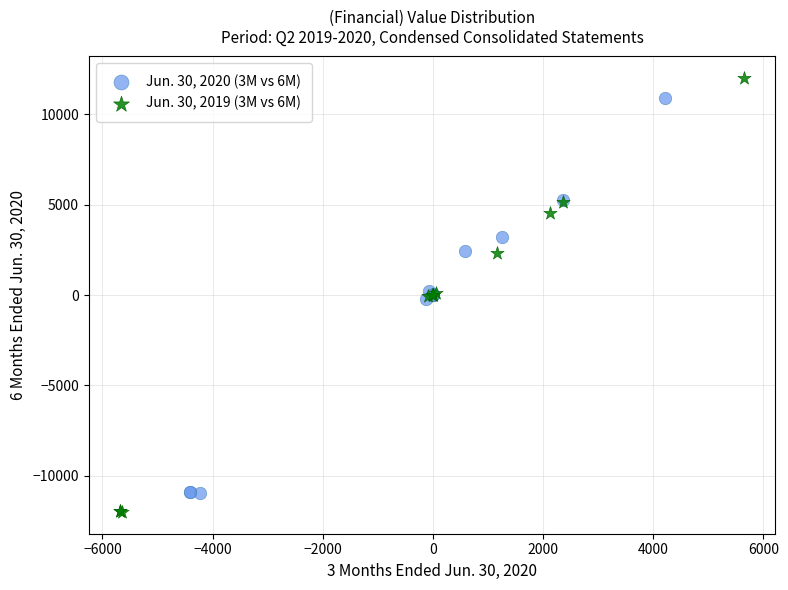

Which series has the widest spread of Y values?

Jun. 30, 2019 (3M vs 6M)